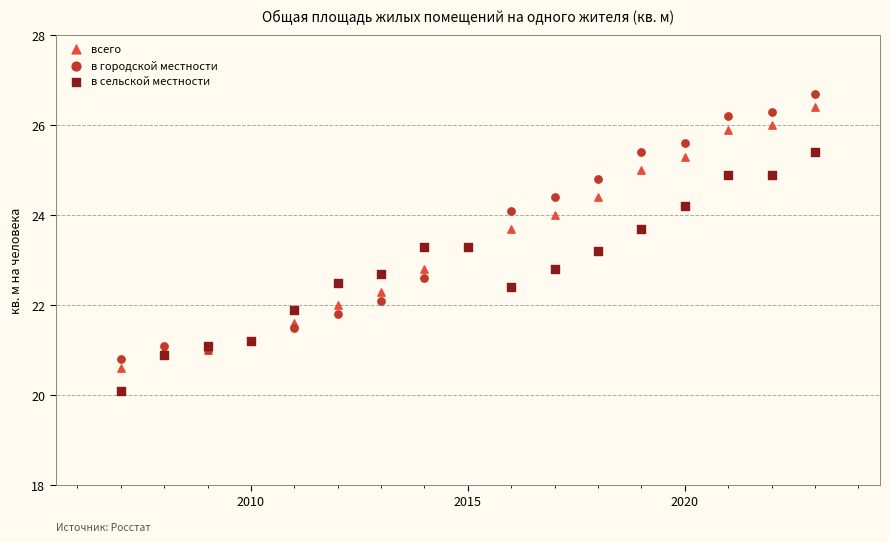

Which series reaches the minimum Y coordinate?

в сельской местности